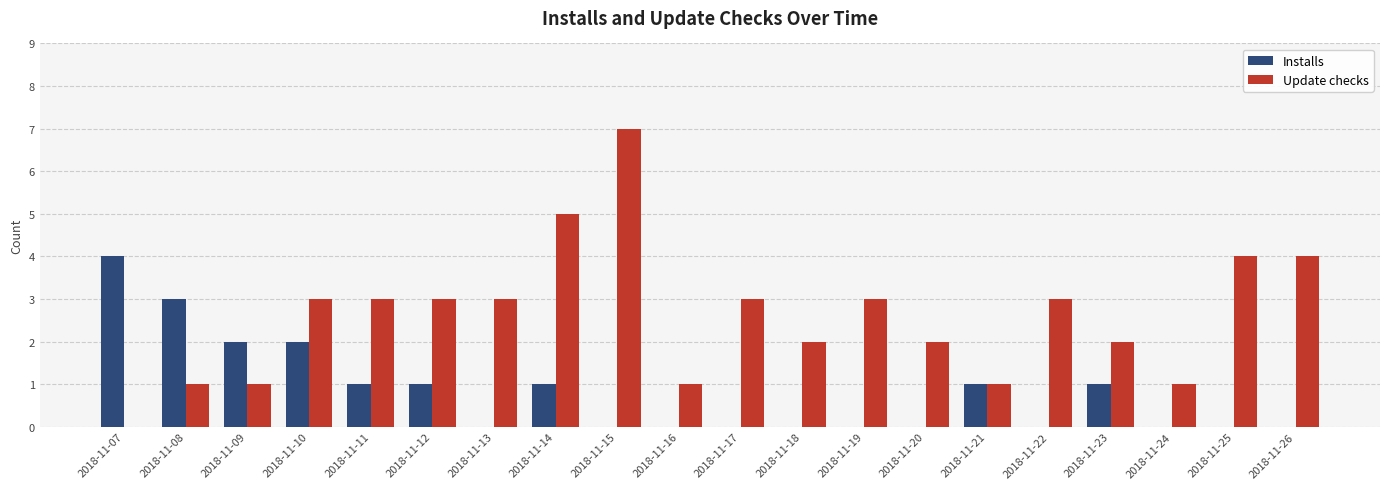

Are the bars horizontal?

No